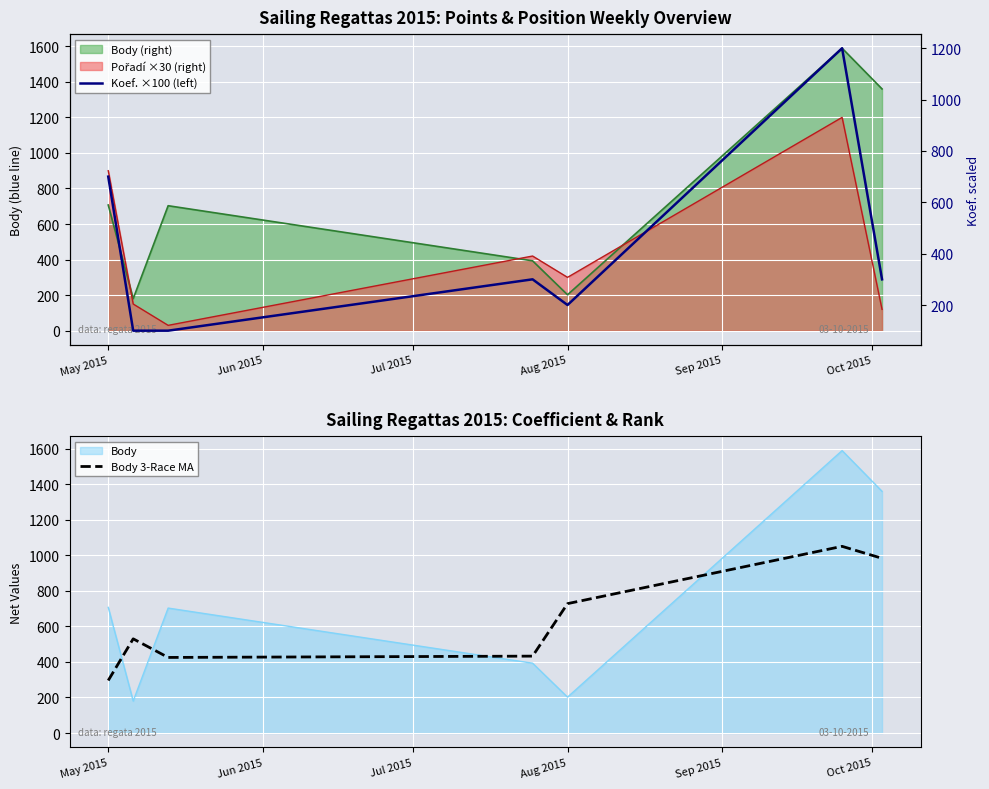

Which series ends up on top after the final intersection of Body and Body 3-Race MA?

Body